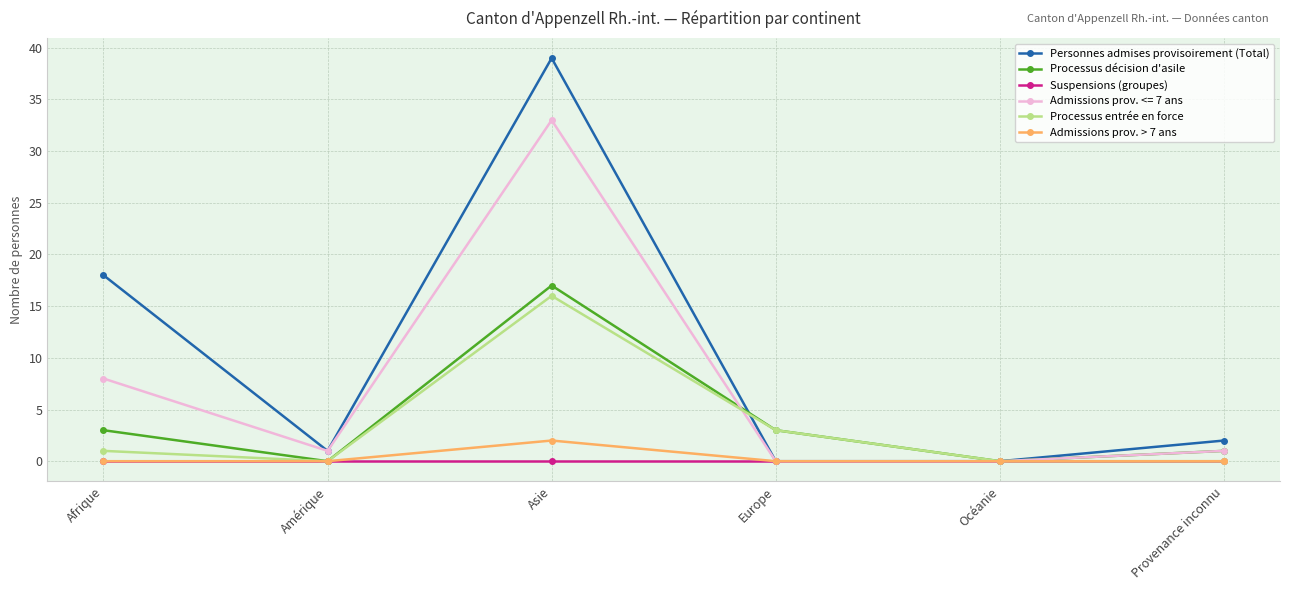

What position from the right is Océanie?

2